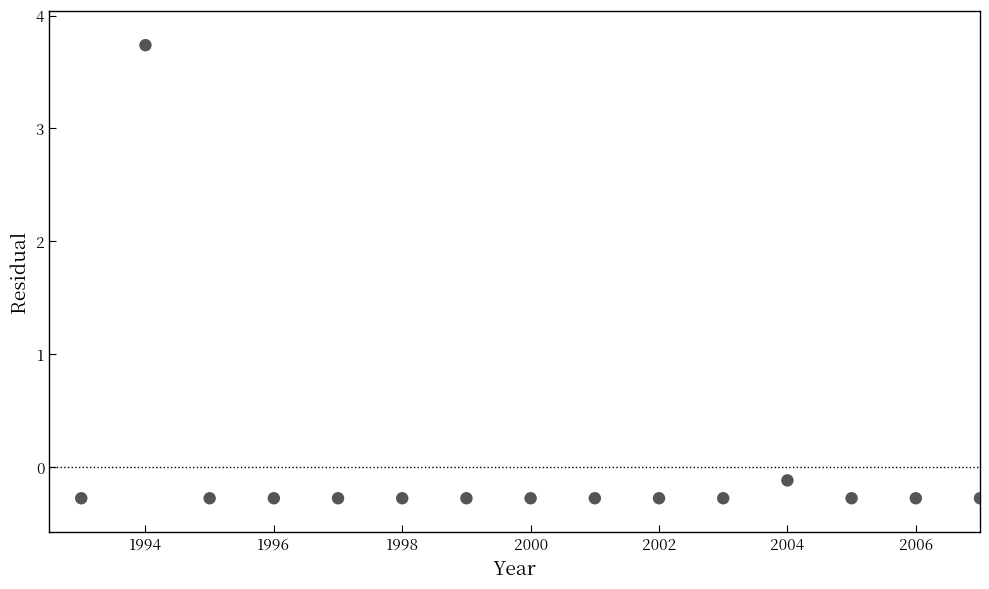

What is the range of X values (max minus min)?

14.0